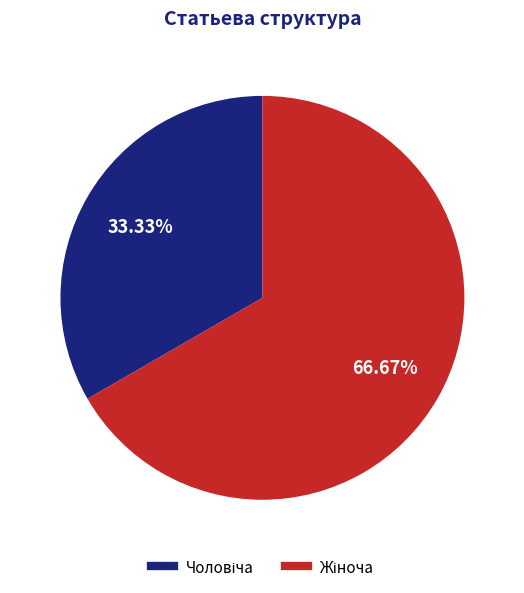

Is there a majority slice in this chart?

Yes